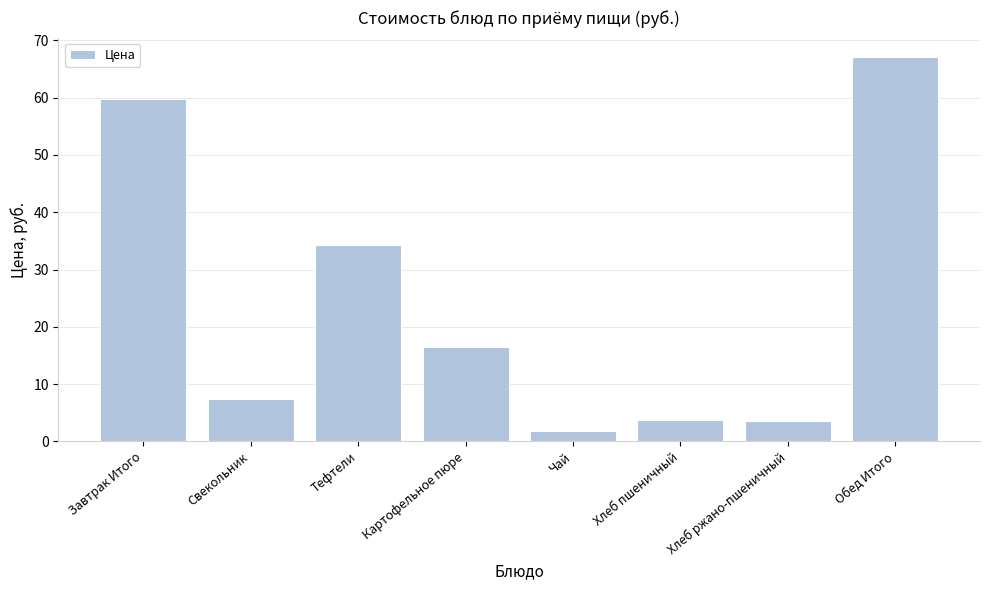

What is the sum of all values?

194.0